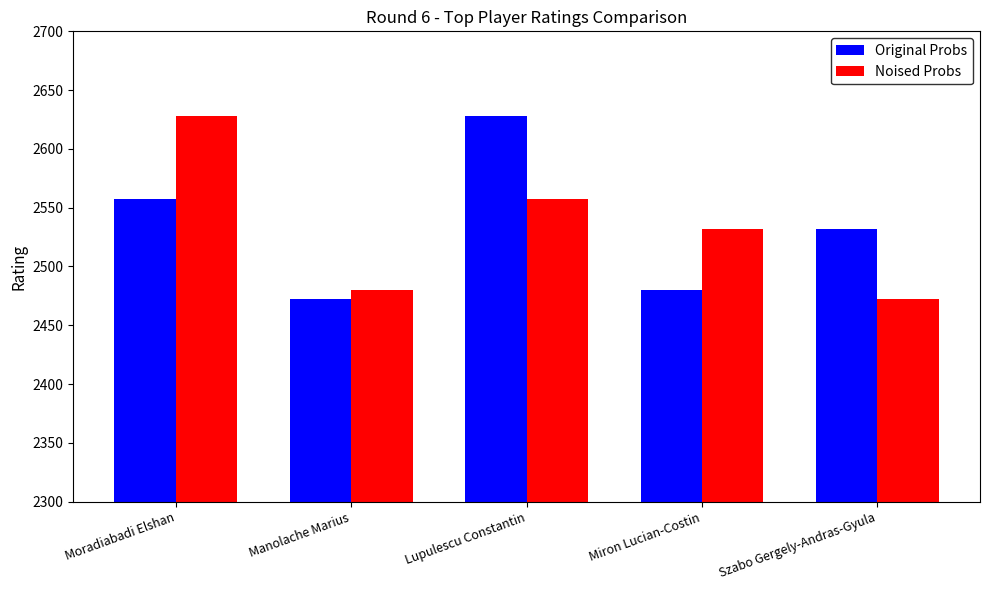

At which label does Noised Probs reach its minimum?

Szabo Gergely-Andras-Gyula